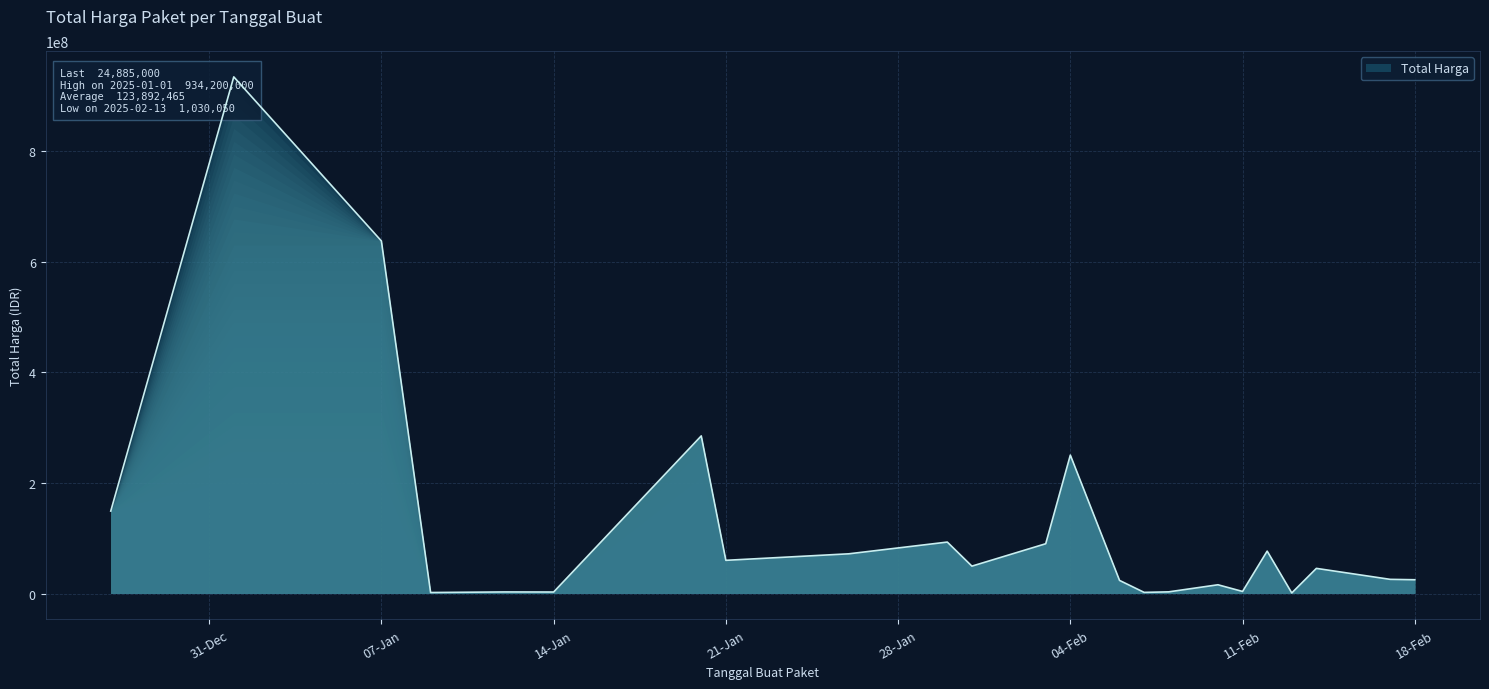

What is the difference between the maximum and minimum values?

933169950